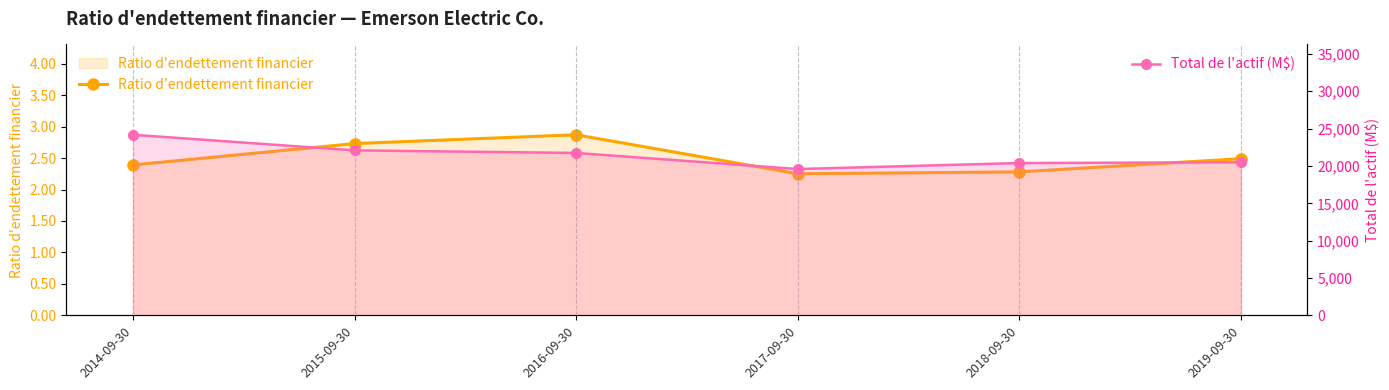

At which category does Ratio d'endettement financier reach its first local peak?

2016-09-30